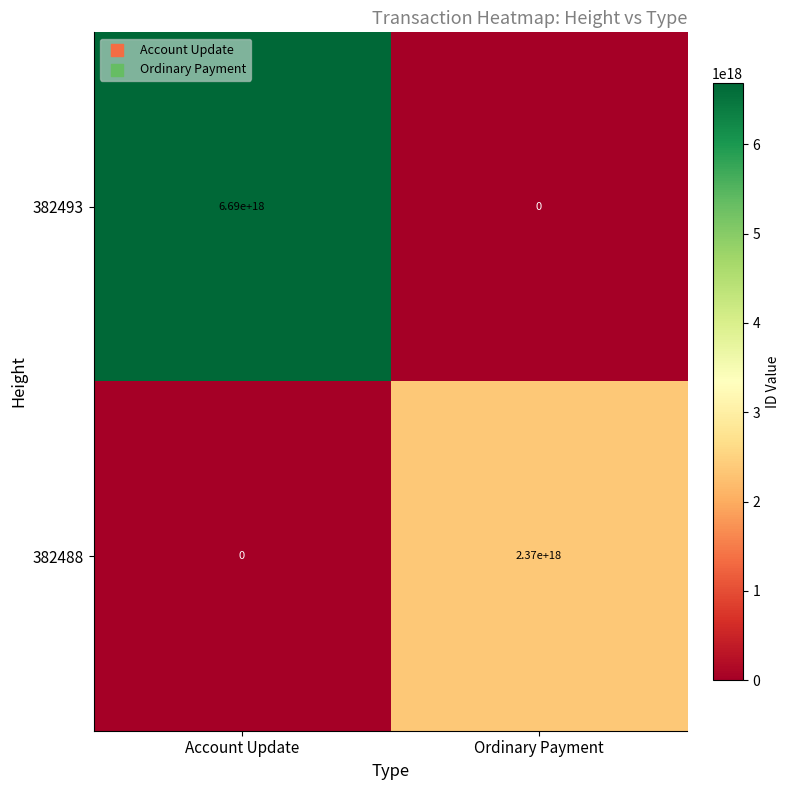

Rank the series by their maximum value, from highest to lowest.

382493, 382488